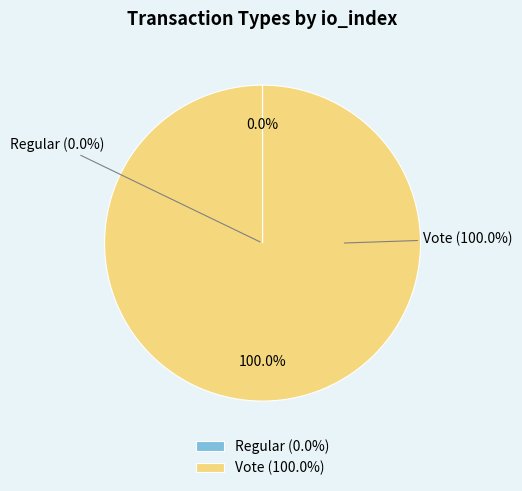

Which category has the biggest portion of the pie?

Vote (io_index=2)